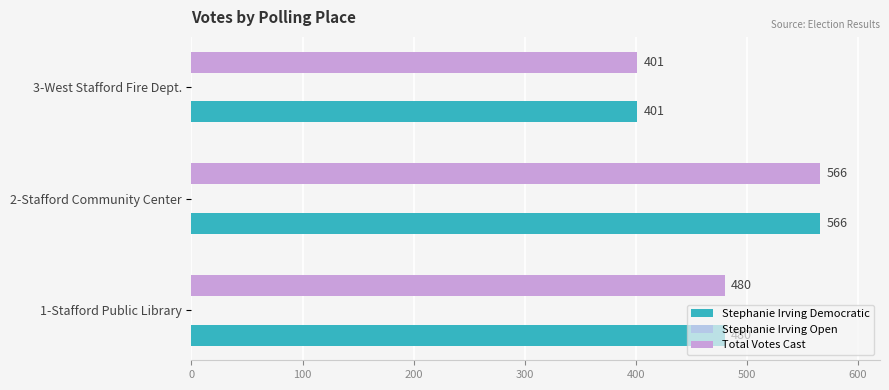

Count the Stephanie Irving Democratic values in the range 401 to 566.

3